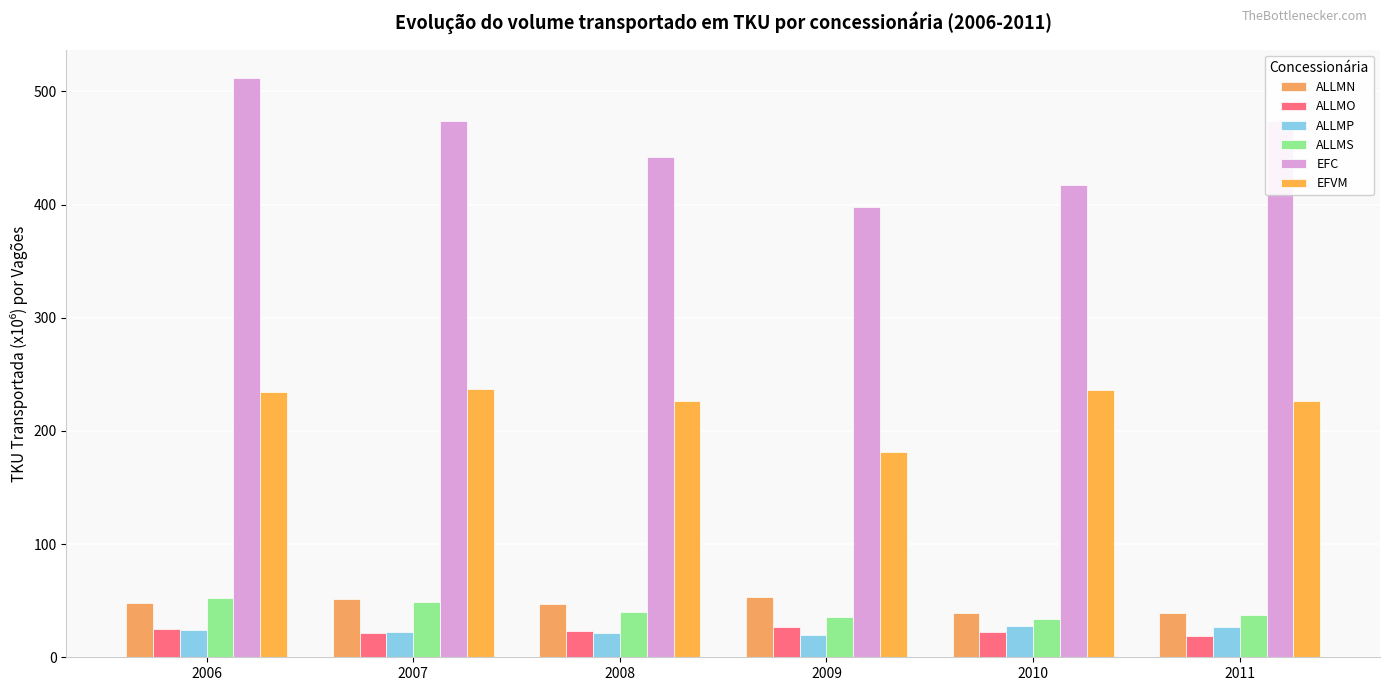

What are all the series names shown in the legend?

ALLMN, ALLMO, ALLMP, ALLMS, EFC, EFVM